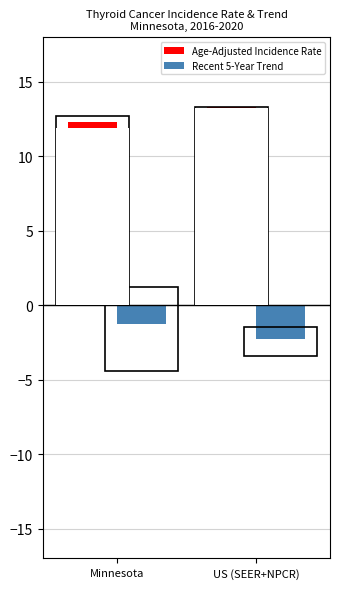

What is the average value of the Recent 5-Year Trend series?

-1.8